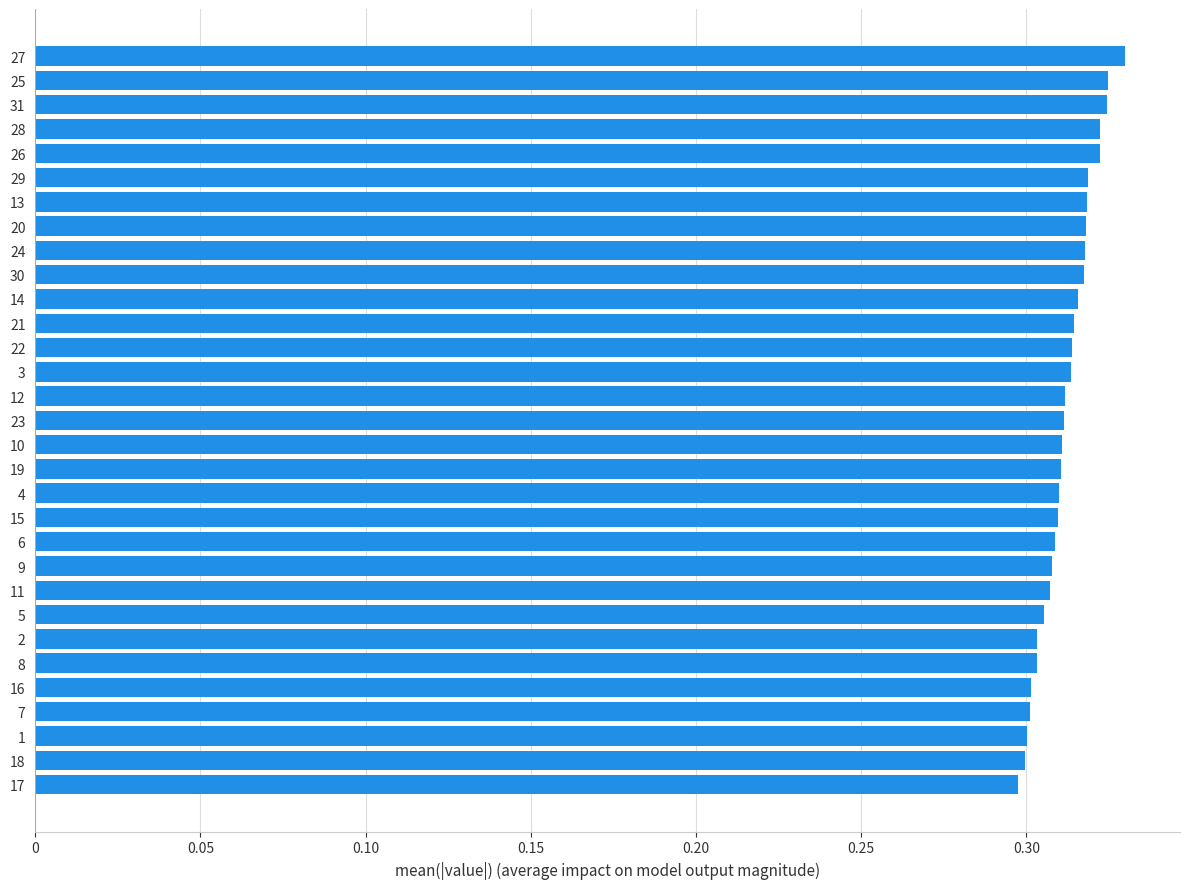

The chart shows a value of 0.3 at 22. True or false?

True